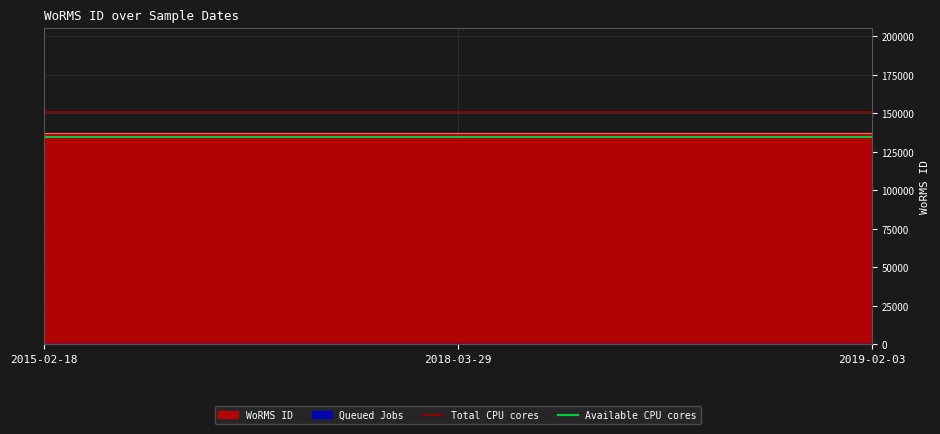

Which series has the largest total across all categories?

WoRMS ID